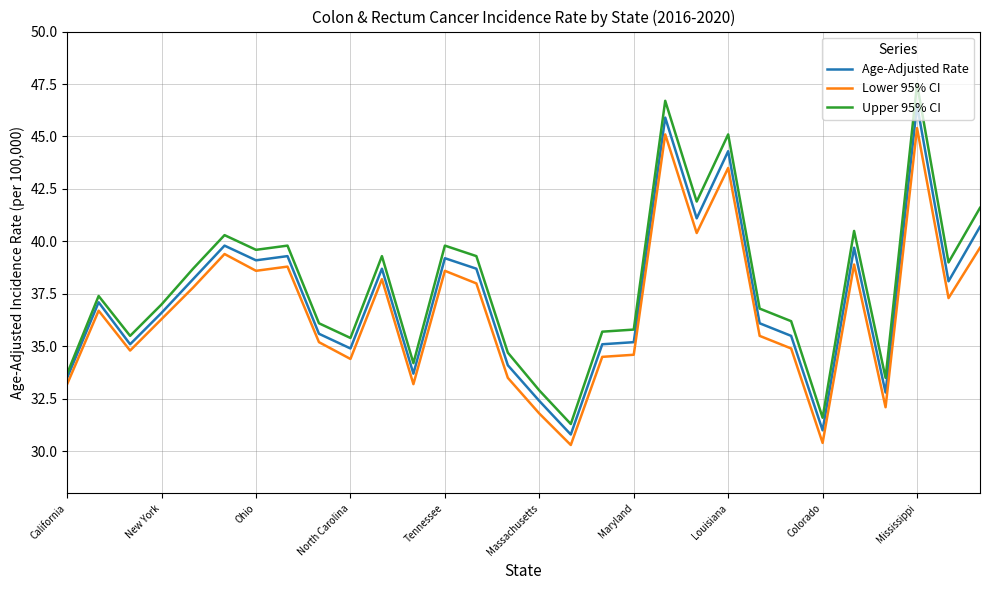

What is the highest value of the Age-Adjusted Rate series?

46.5